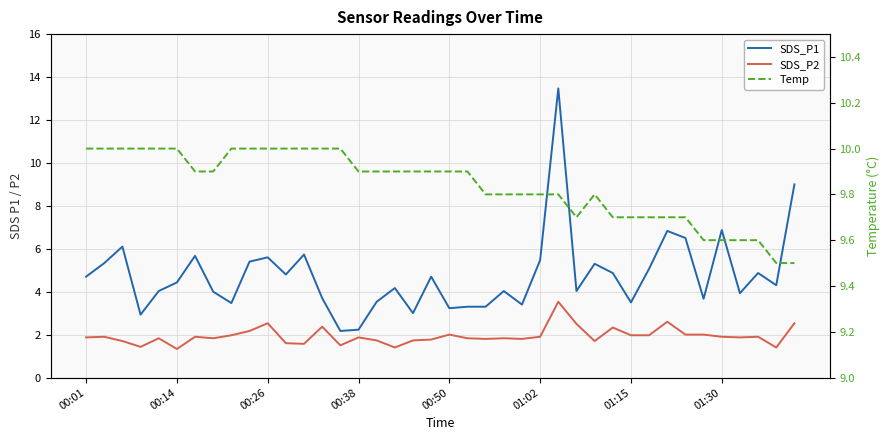

Where does the SDS_P1 series first go above 4?

00:01